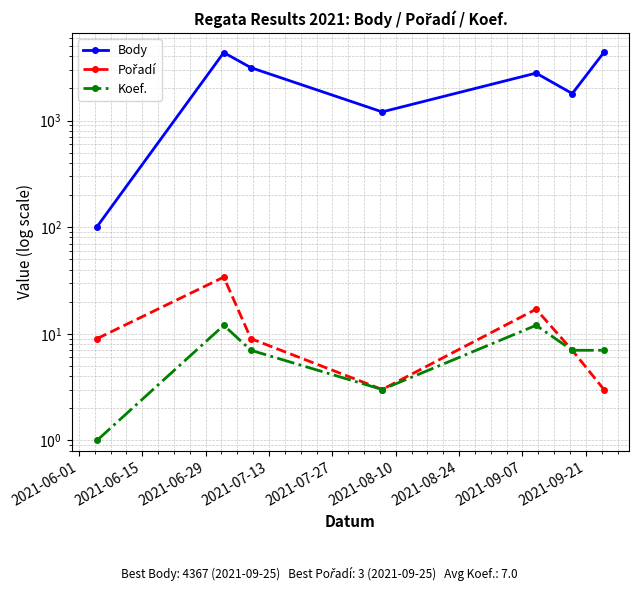

Reading left to right, what are all the values shown in this chart?

Body: 101	4343	3135	1206	2787	1791	4367
Pořadí: 9	34	9	3	17	7	3
Koef.: 1	12	7	3	12	7	7